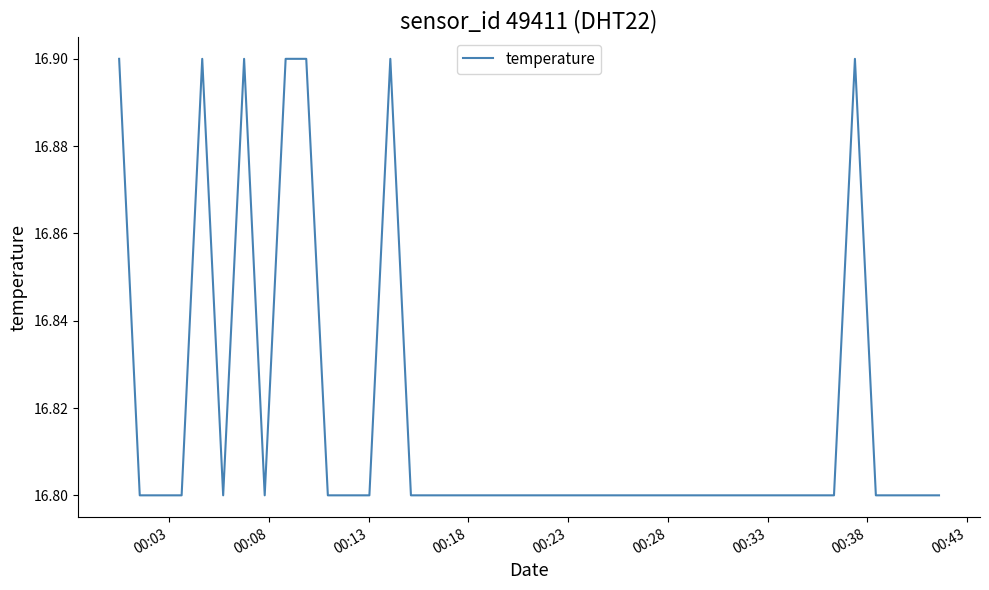

What is the smallest value displayed?

16.8